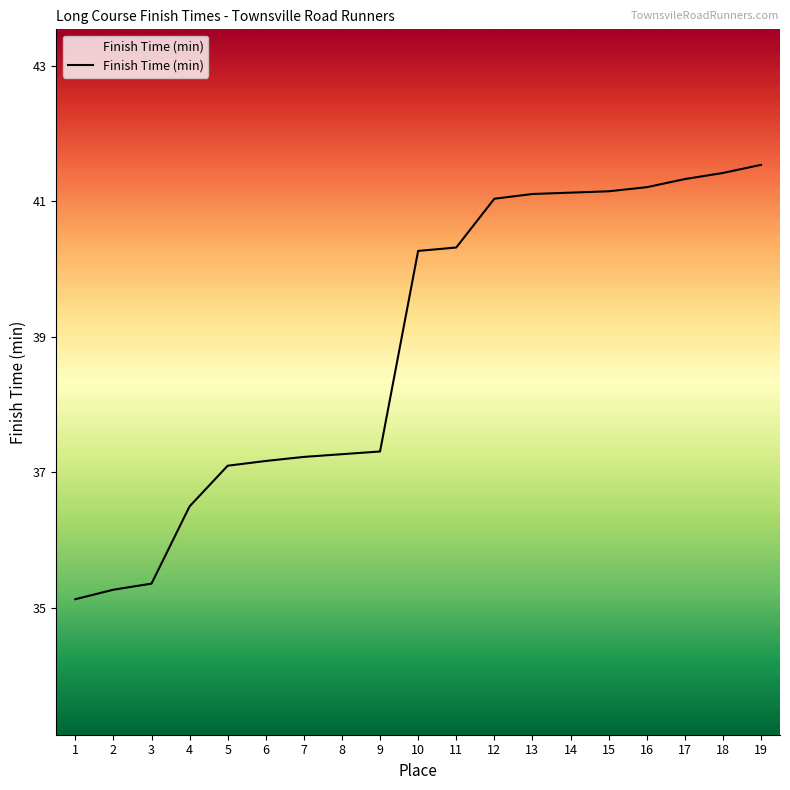

What is the sum of all values?

738.9